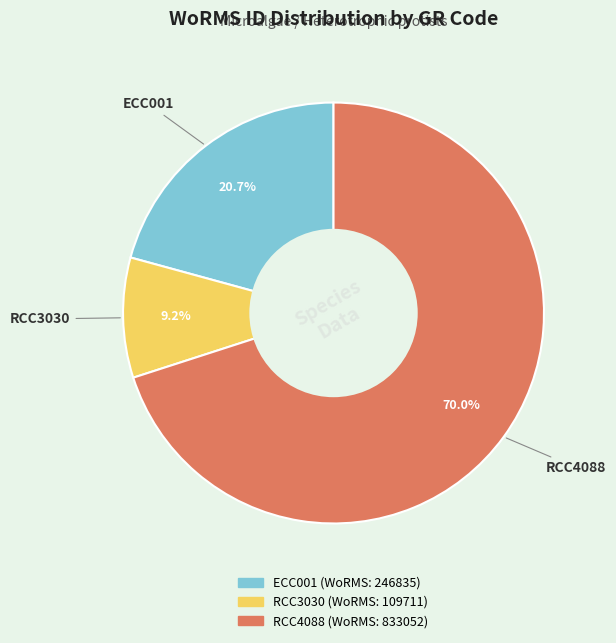

To the nearest percent, what is the combined percentage of RCC4088 and RCC3030?

79%